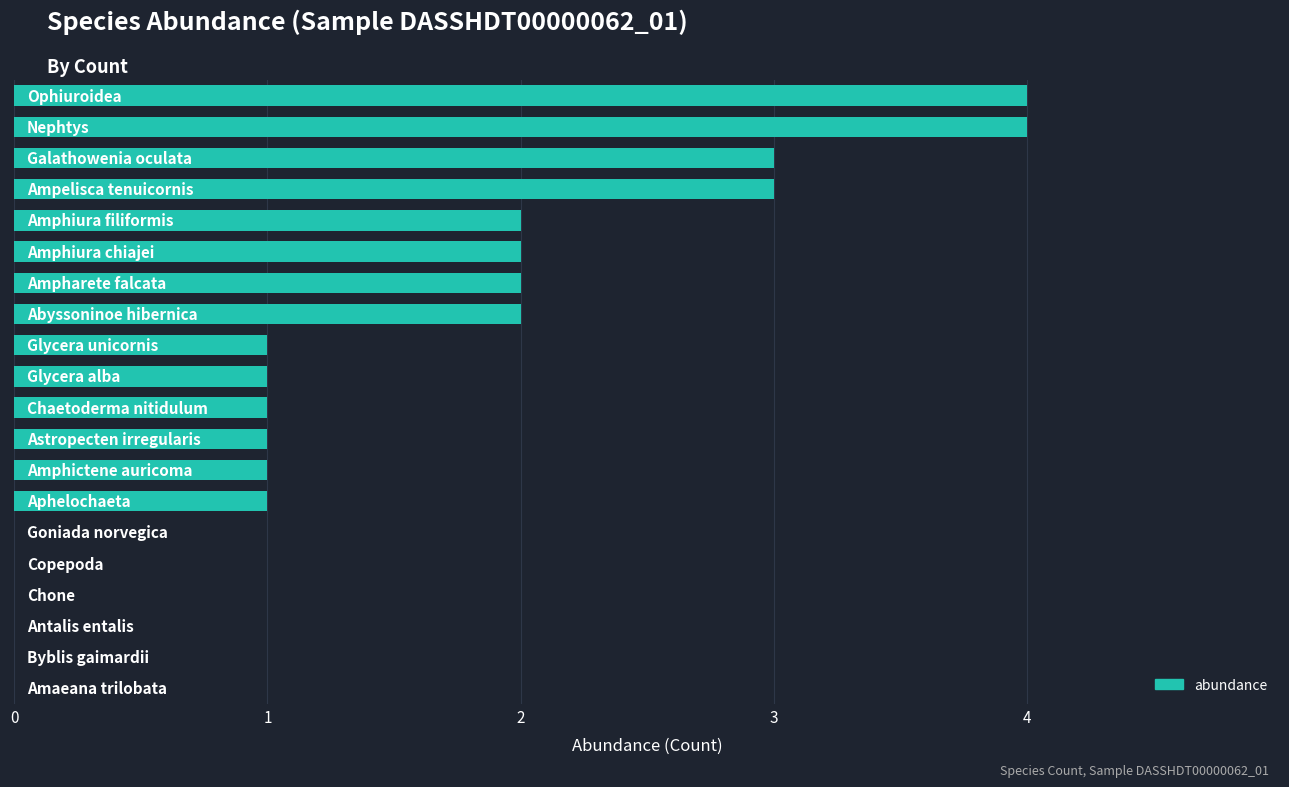

How many series are shown in this chart?

1